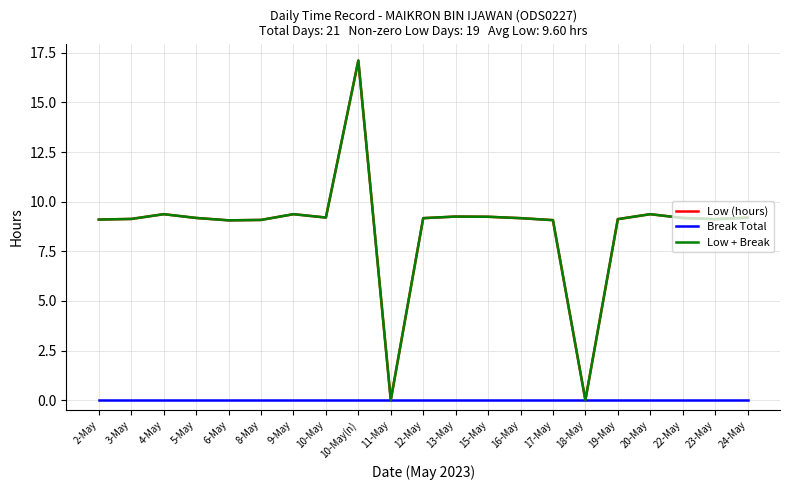

True or false: Low (hours) and Break Total cross at least once.

False